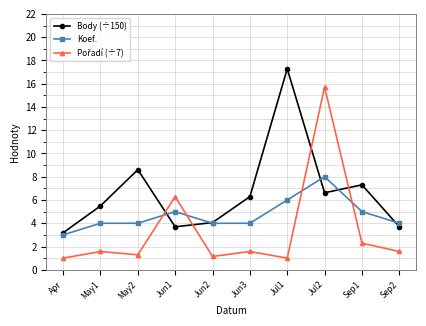

True or false: Koef. has a value of 1.6 at Jun2.

False